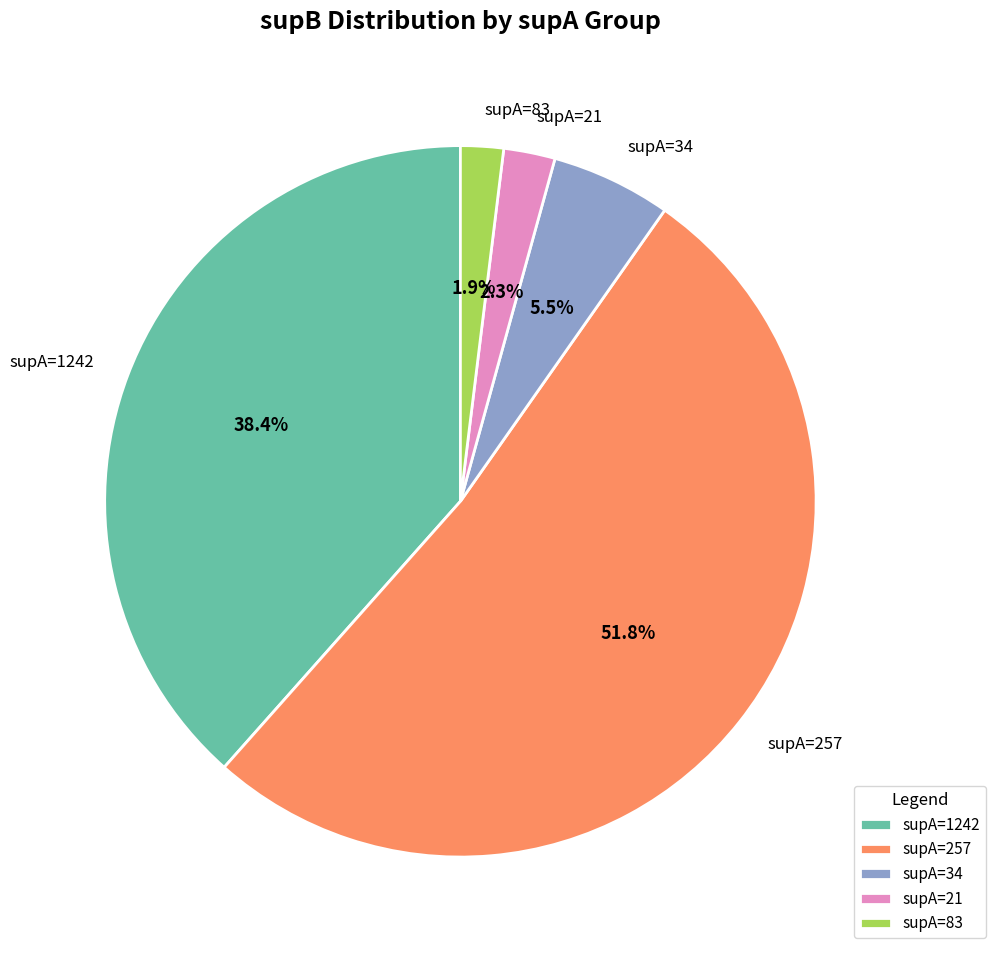

Combined, what portion of the pie is supA=34 and supA=83?

7.4%